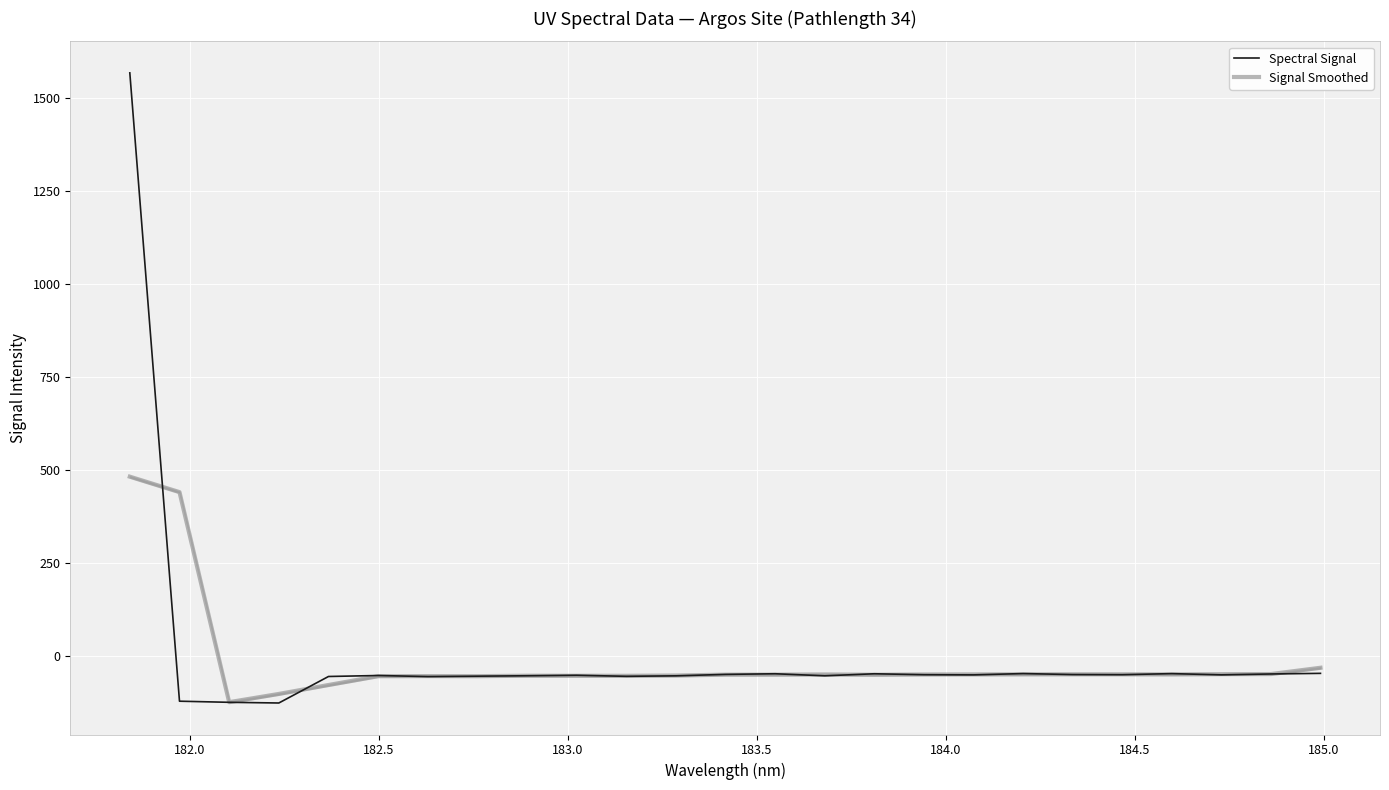

What are all the series names shown in the legend?

Spectral Signal, Signal Smoothed